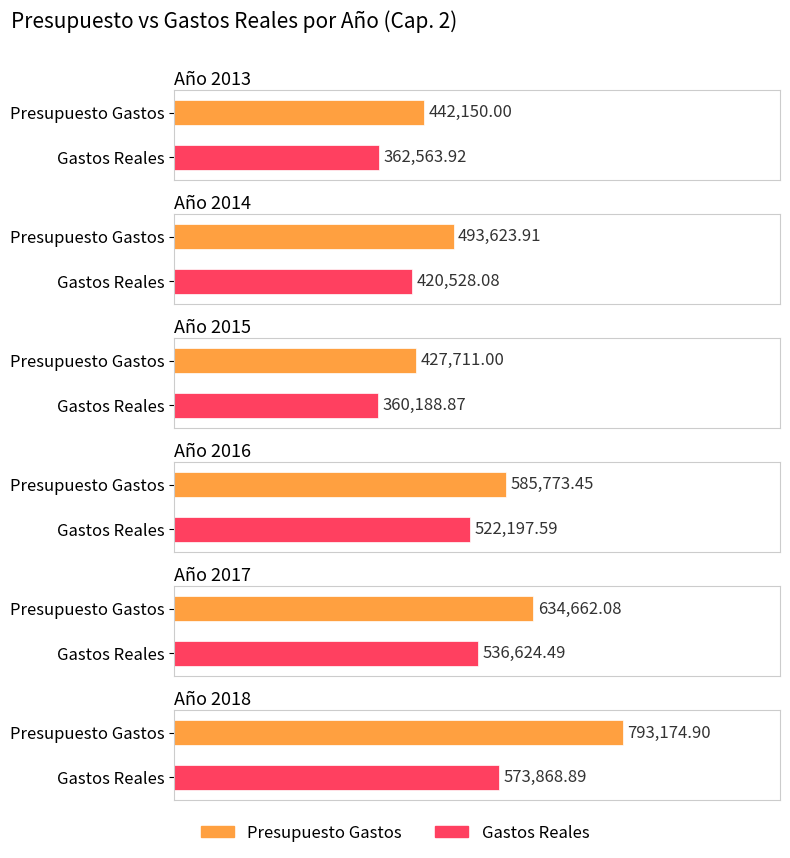

Where does the Presupuesto Gastos series first go above 585773?

2016